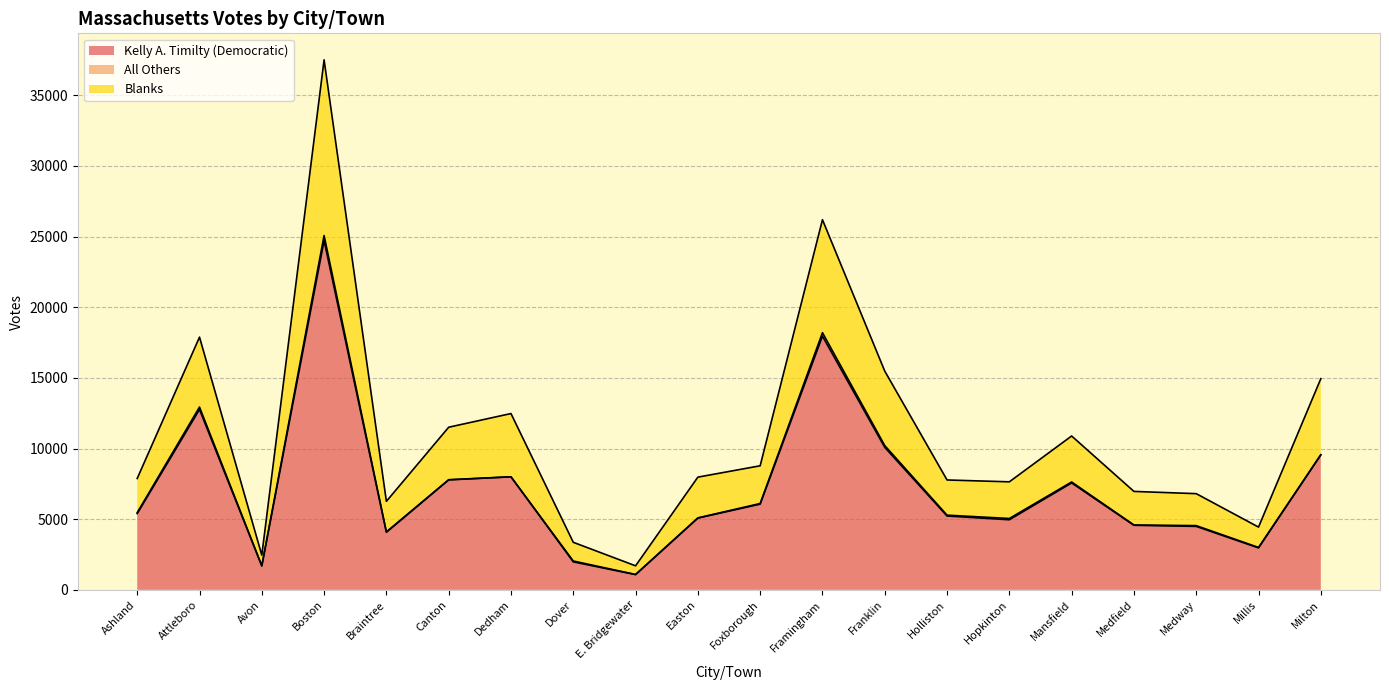

What is the difference between the maximum and minimum values in the Kelly A. Timilty (Democratic) series?

23641